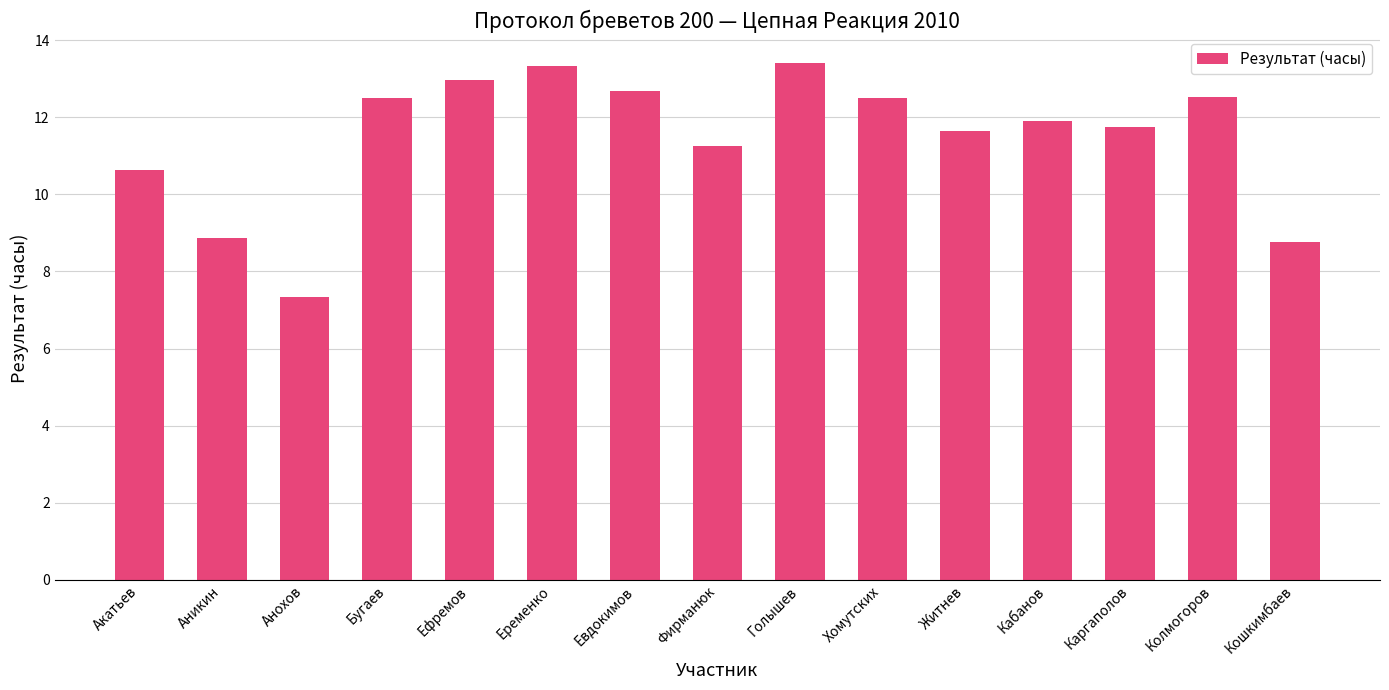

Is it true that the value at Фирманюк is 11.2?

True